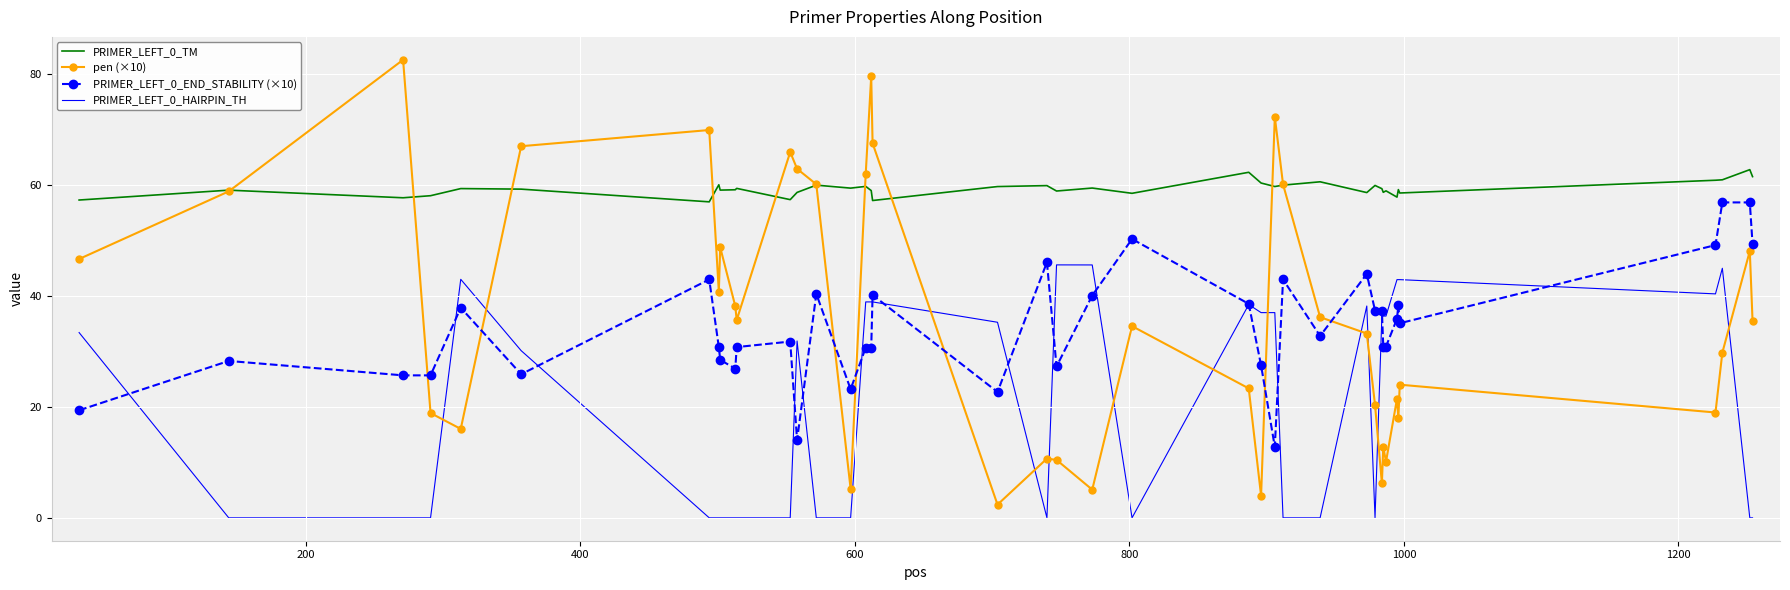

Which series has the widest spread of values?

pen (×10)